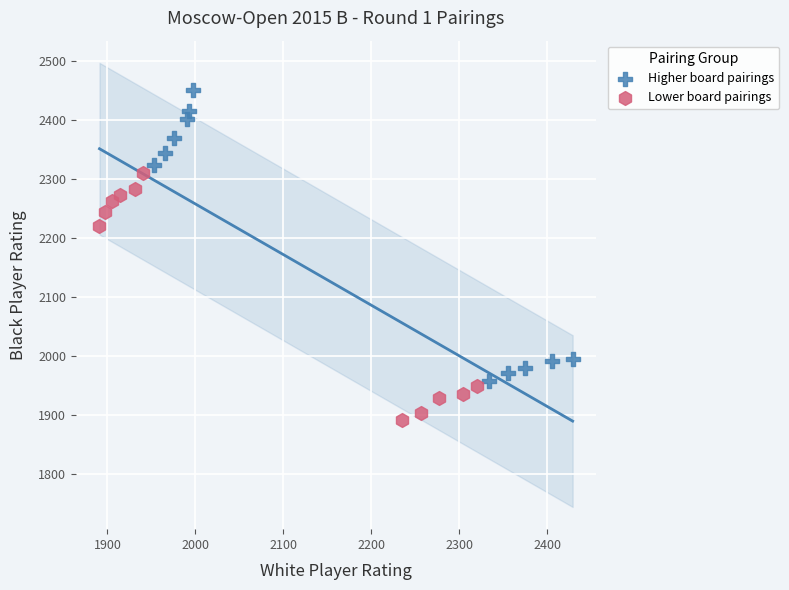

Which series reaches the minimum Y coordinate?

Lower board pairings